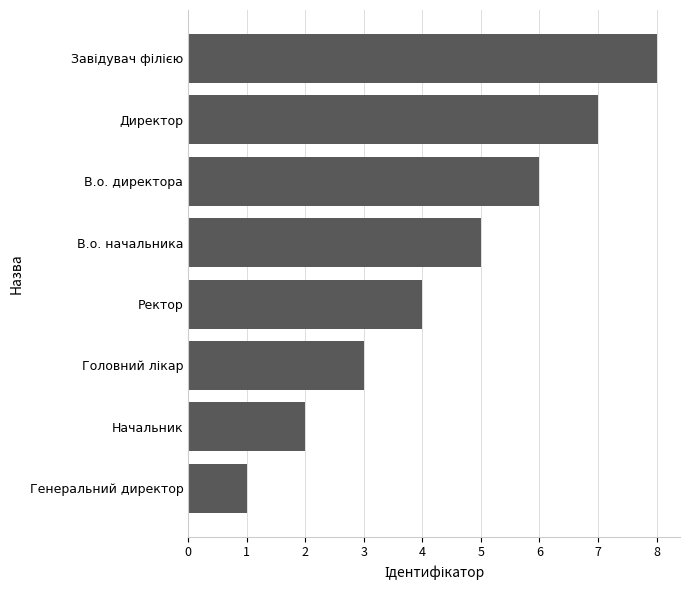

Reading top to bottom, transcribe all the data shown in this chart.

8	7	6	5	4	3	2	1